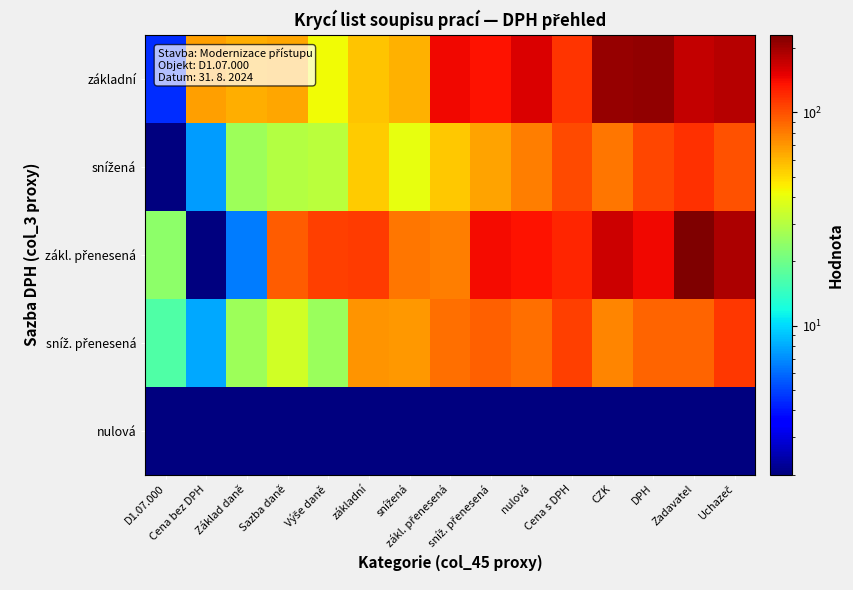

Which category has the highest value across all series?

Zadavatel